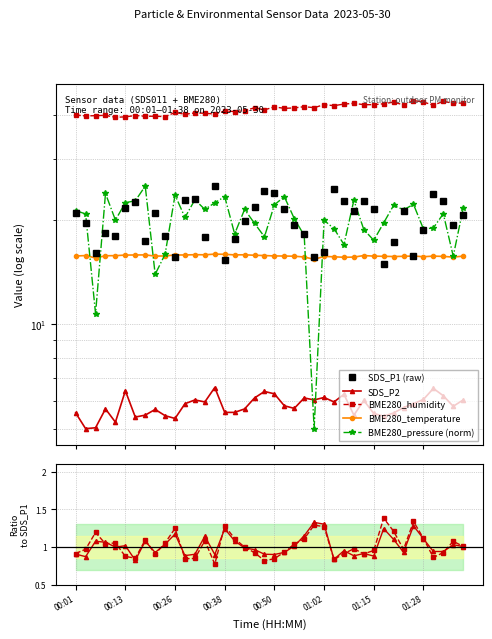

What is the difference between the maximum and minimum values in the SDS_P1 series?

10.1